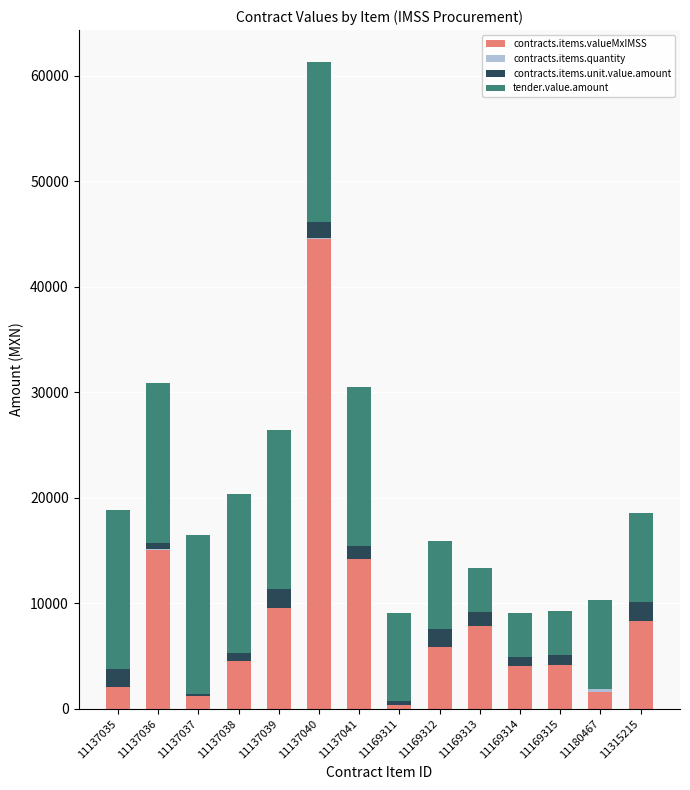

Which category has the highest value in the contracts.items.valueMxIMSS series?

11137040